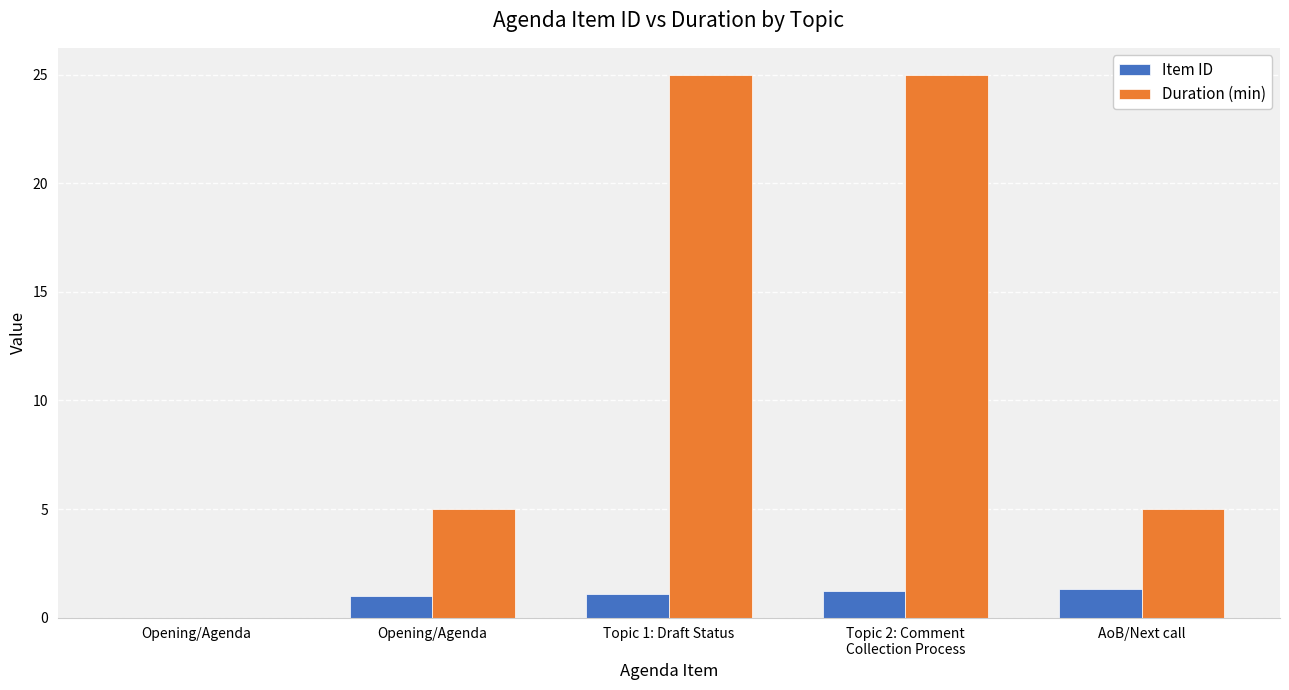

Where does the Item ID series first go above 1?

Topic 1: Draft Status